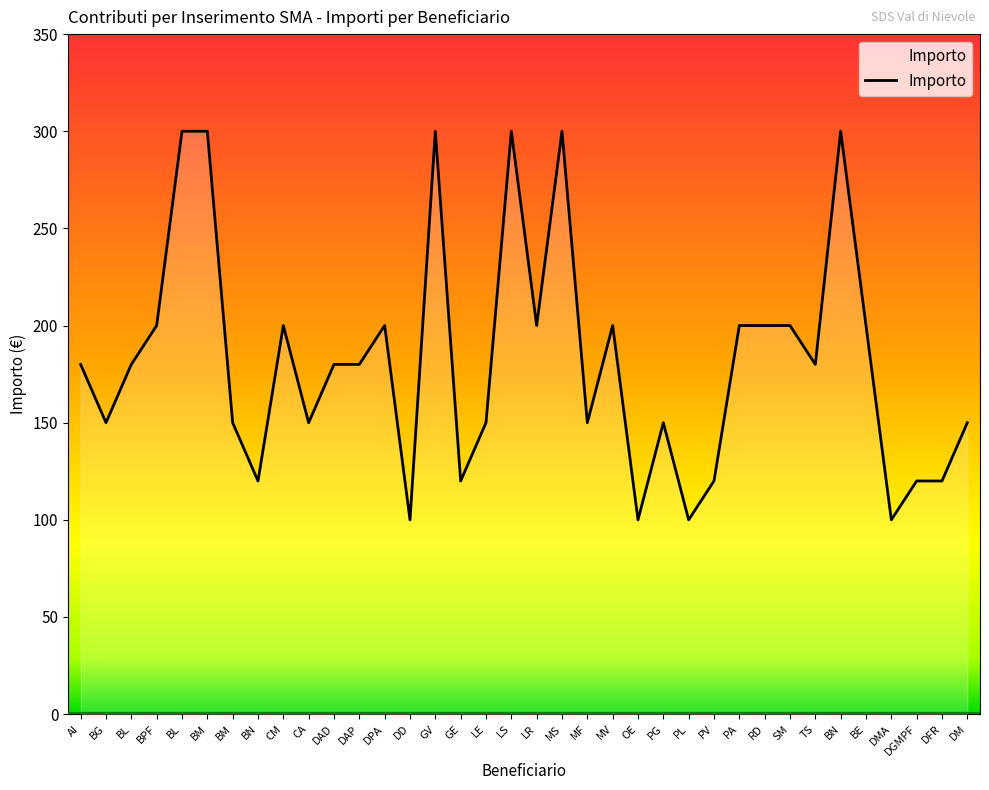

What is the average value?

182